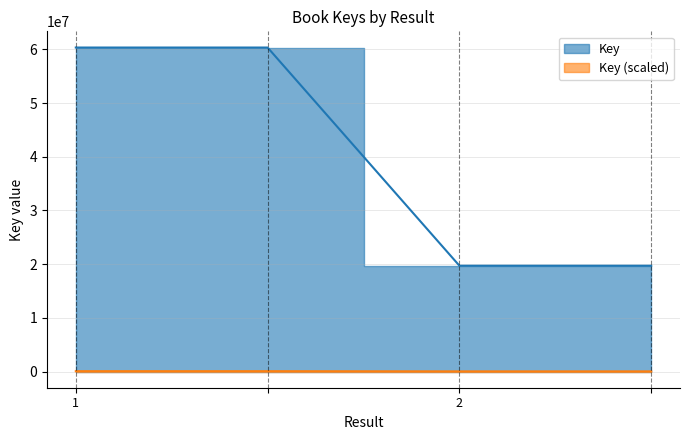

At which category does the chart reach its peak across all series?

1